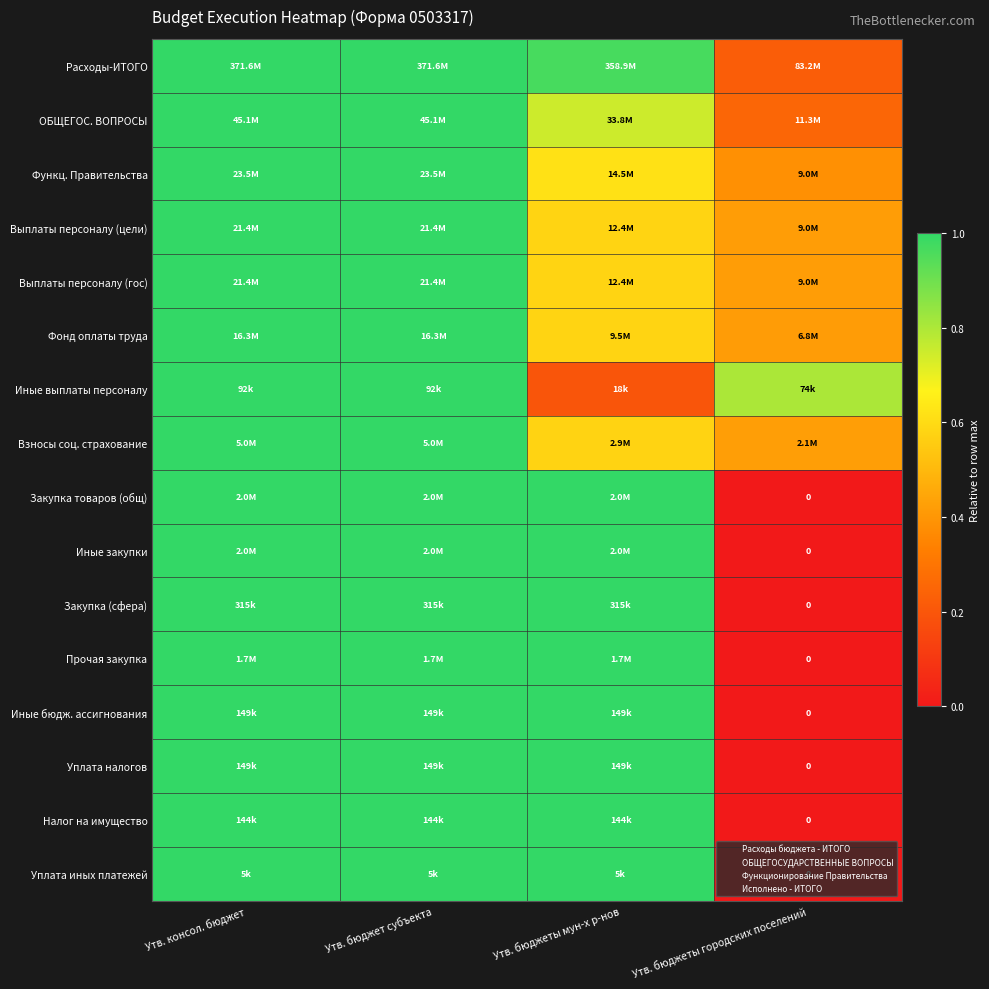

What is the approximate value of Уплата иных платежей at Утв. бюджеты мун-х р-нов?

1.0